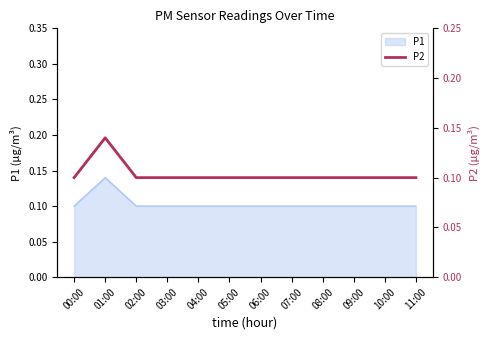

The value of P1 at 06:00 is 0.1. True or false?

True